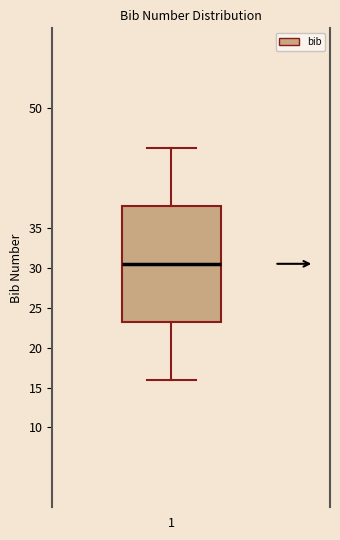

Transcribe this box plot: give where the median line is, the range the box spans, and where the two whiskers end, as read against the y-axis. The values are not printed on the chart, so give them approximately, as read against the axis.

median 30.5, box 23.5 to 38.0, whiskers 16.0 to 45.0